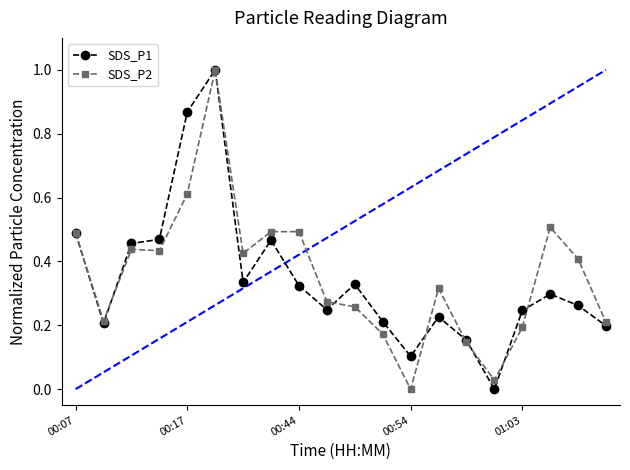

What is the value of the SDS_P2 point at the 6th from the left?

1.0